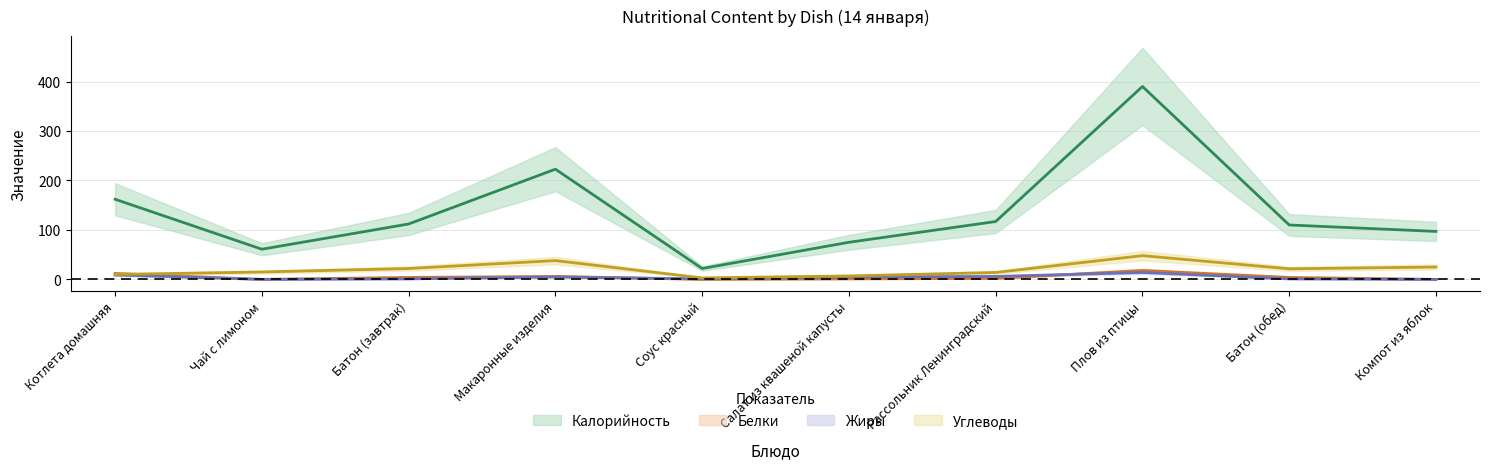

Which series has the largest total across all categories?

Калорийность